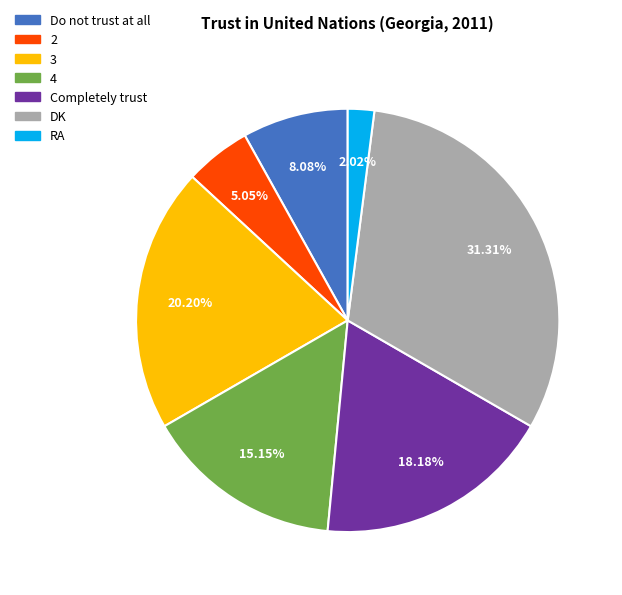

The Completely trust slice represents 11% of the pie. True or false?

False